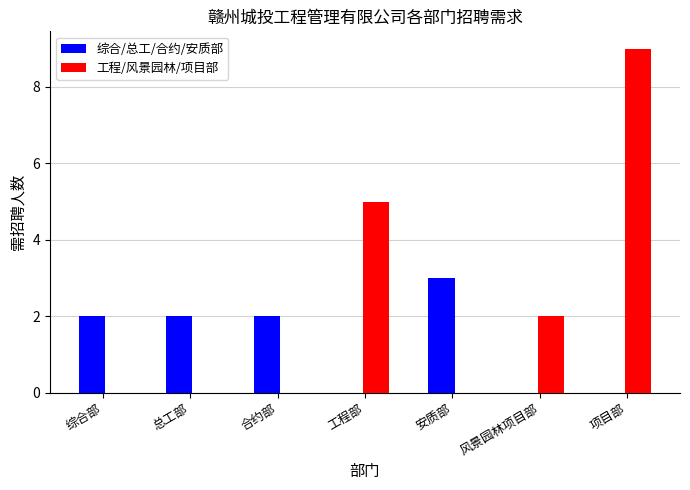

Which series has the largest total across all categories?

工程/风景园林/项目部